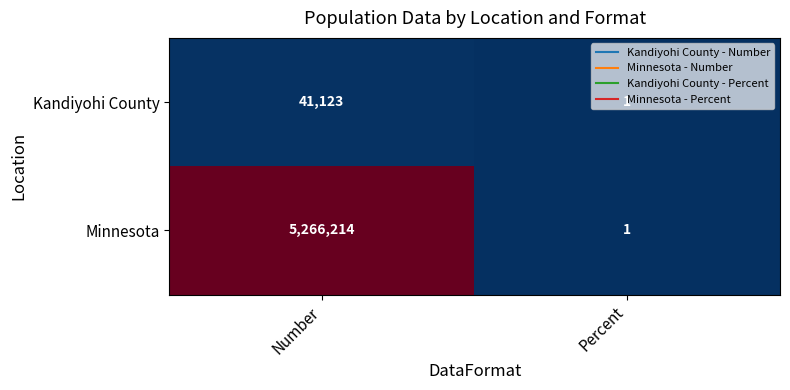

What is the difference between the maximum and minimum values in the Minnesota series?

5266213